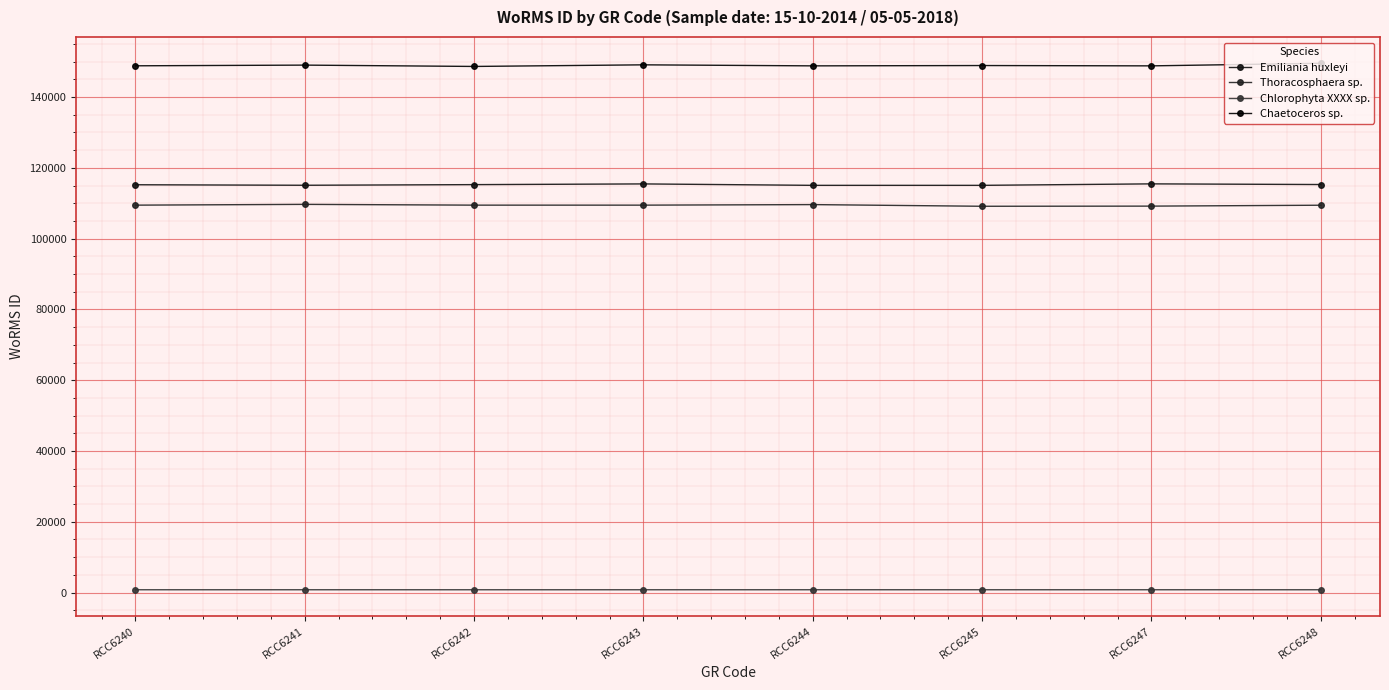

What is the total value across all series at RCC6243?

374806.2